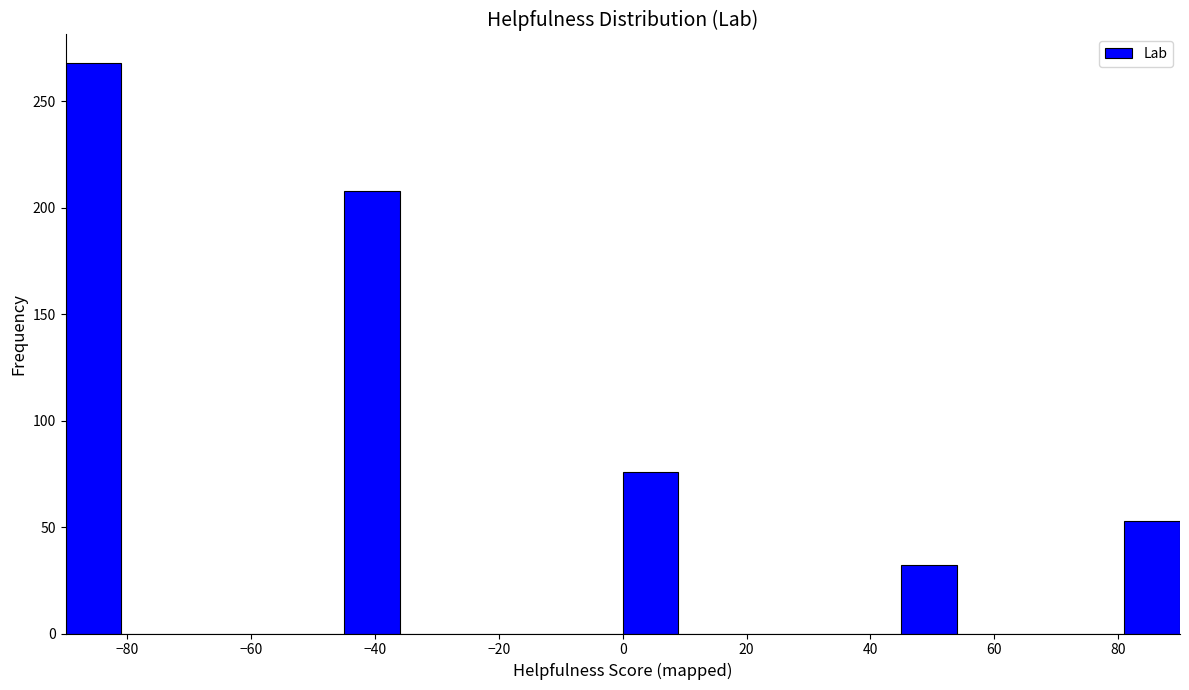

Over which range of the x-axis is the bar tallest?

-90 to -81